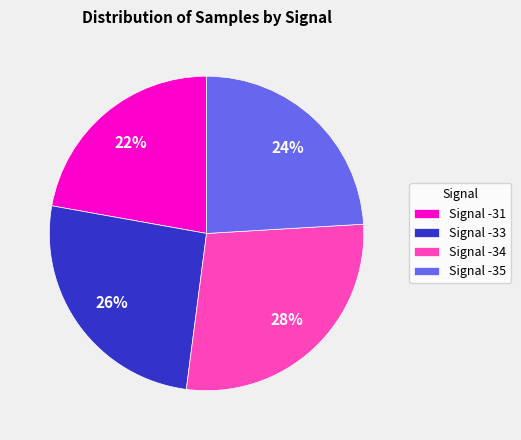

The Signal -34 slice represents 16% of the pie. True or false?

False